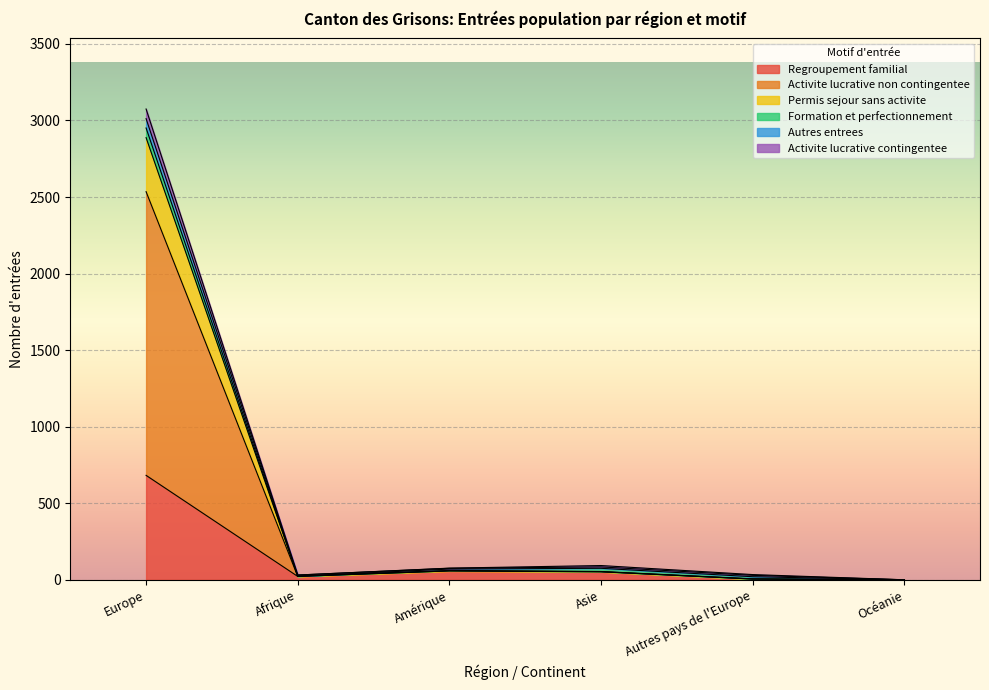

The Regroupement familial series shows 86 at Asie. True or false?

False